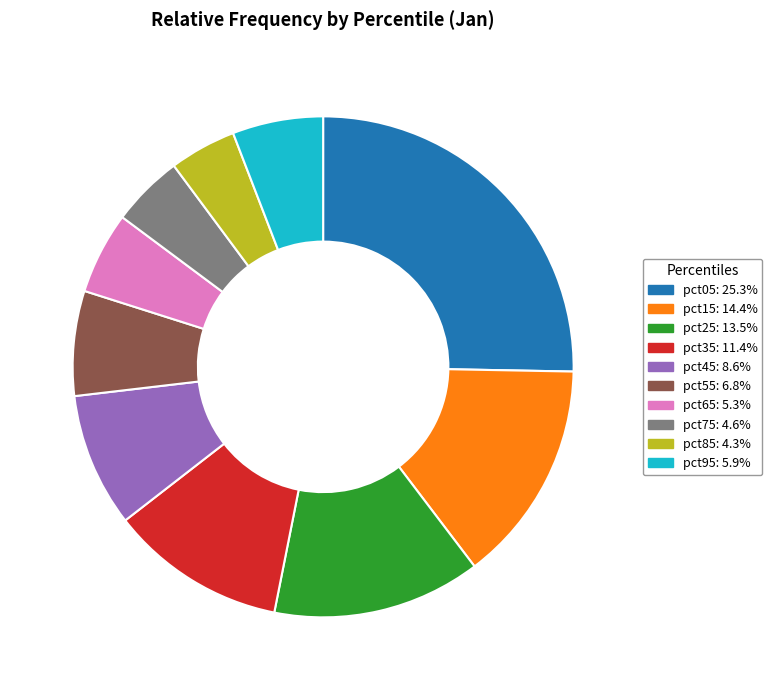

Combined, do pct45: 8.6% and pct95: 5.9% account for over 50%?

No